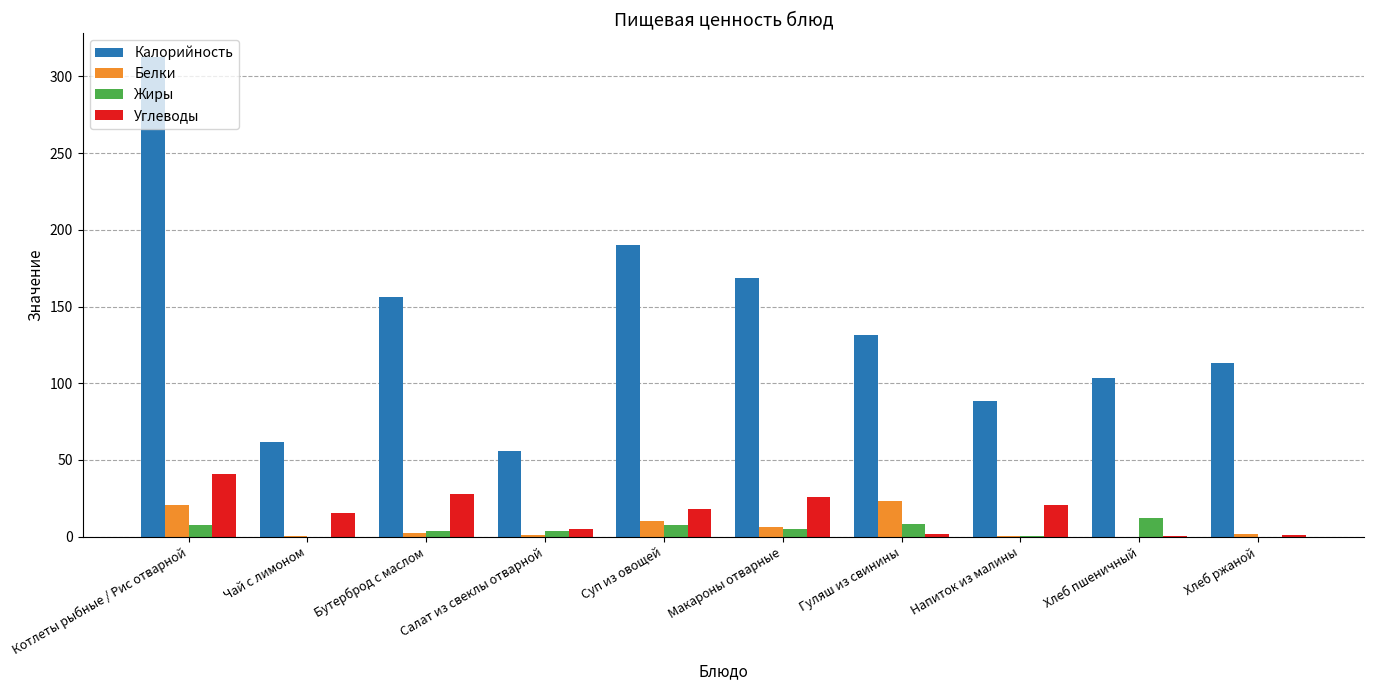

Which series changed the most between Суп из овощей and Гуляш из свинины?

Калорийность